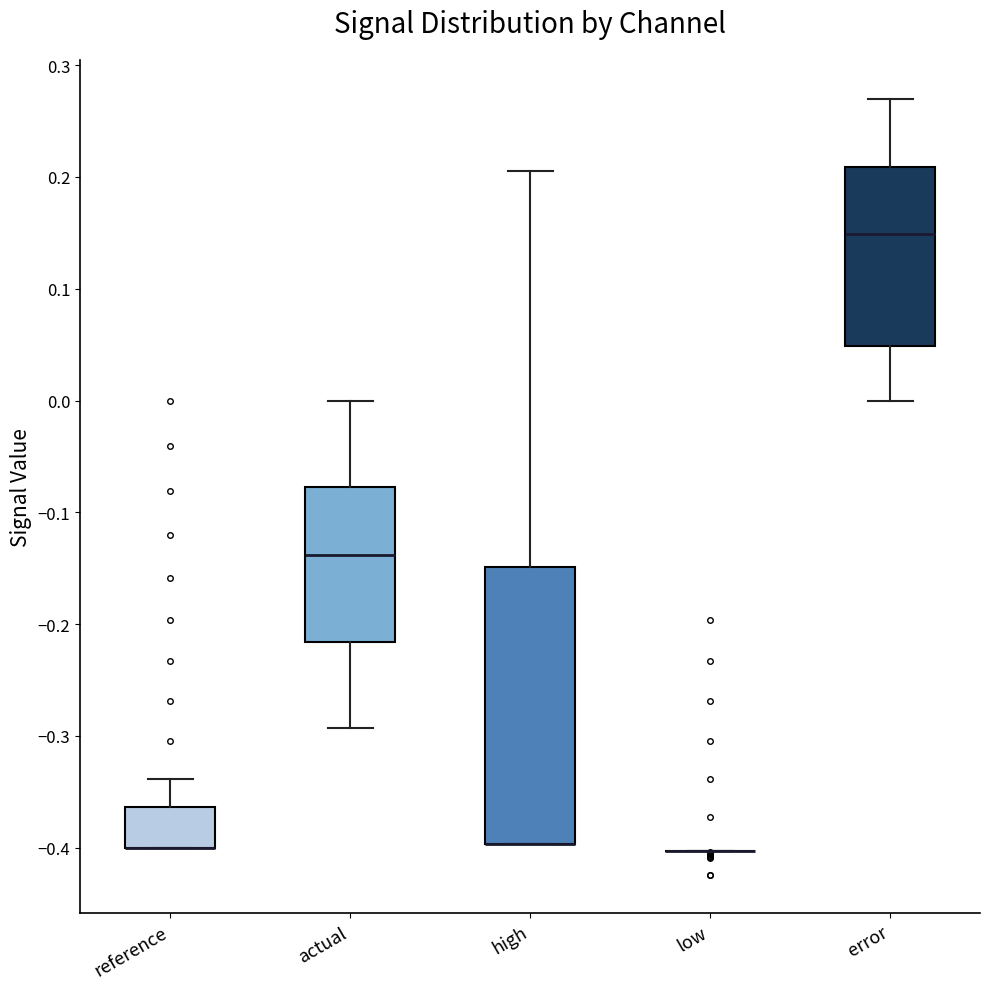

Where is the lower edge of the box for error on the y-axis? The values are not printed on the chart, so give them approximately, as read against the axis.

0.05